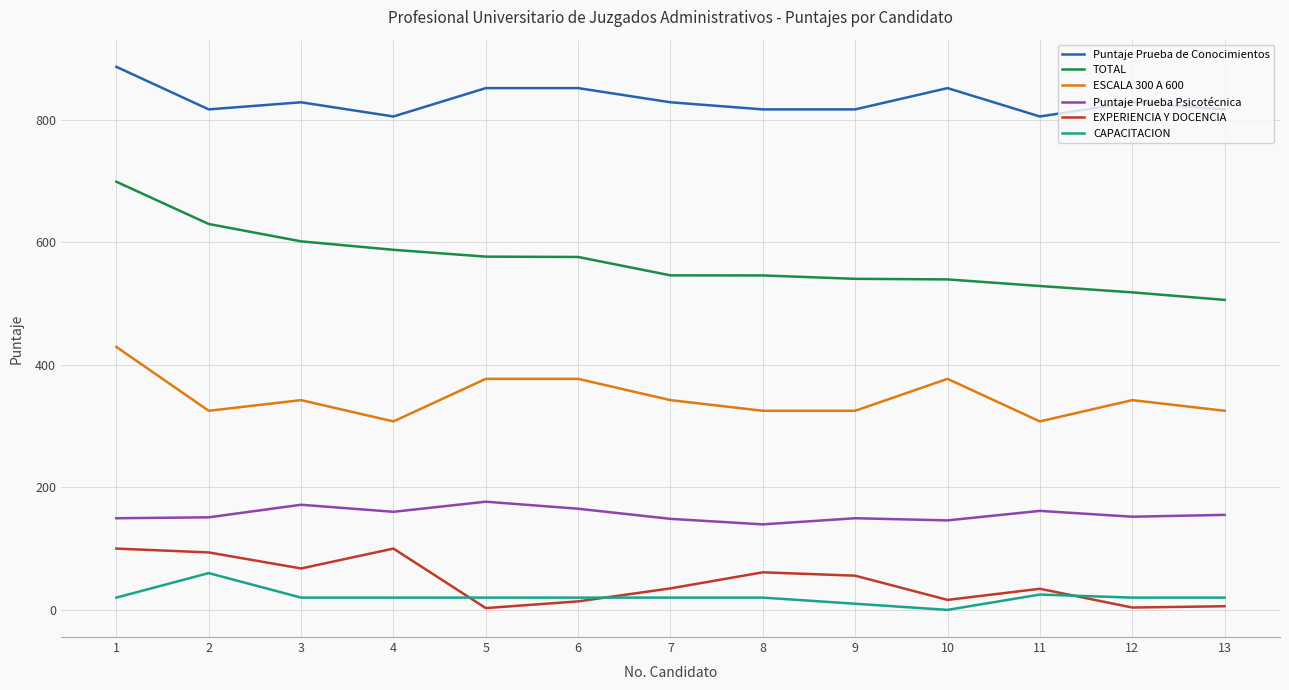

True or false: ESCALA 300 A 600 and EXPERIENCIA Y DOCENCIA intersect in this chart.

False